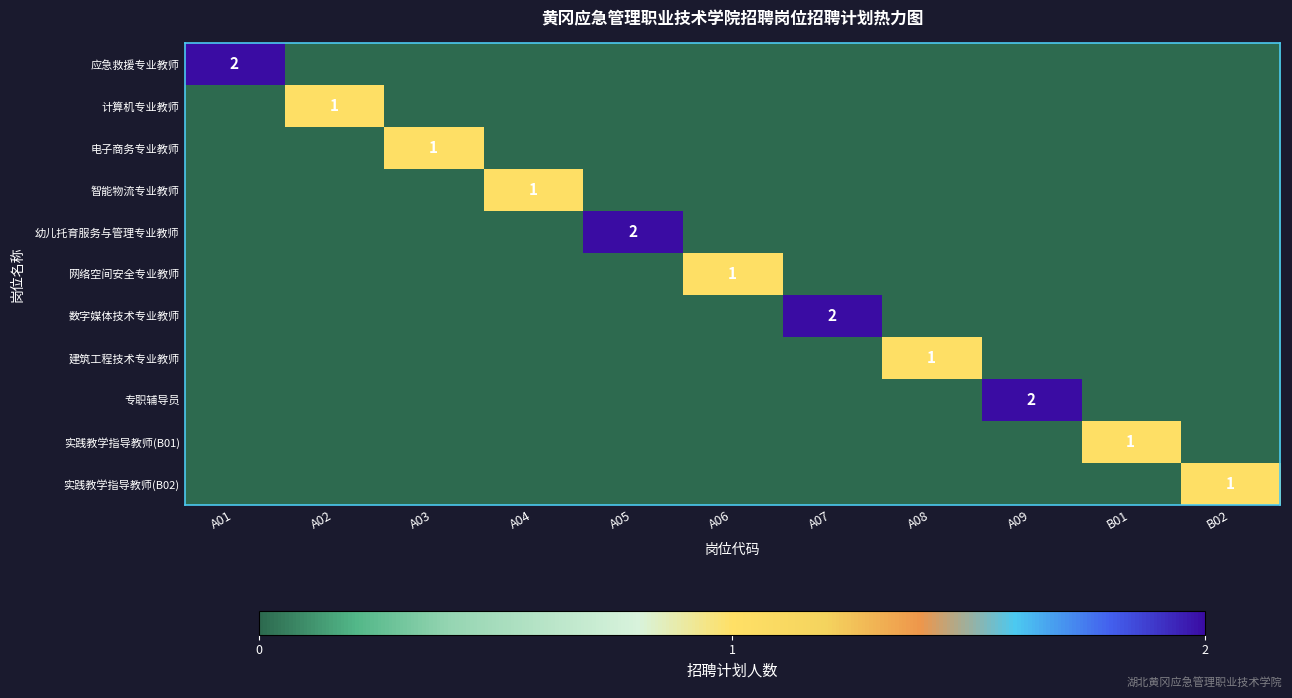

True or false: 电子商务专业教师 has a value of 1 at A03.

True